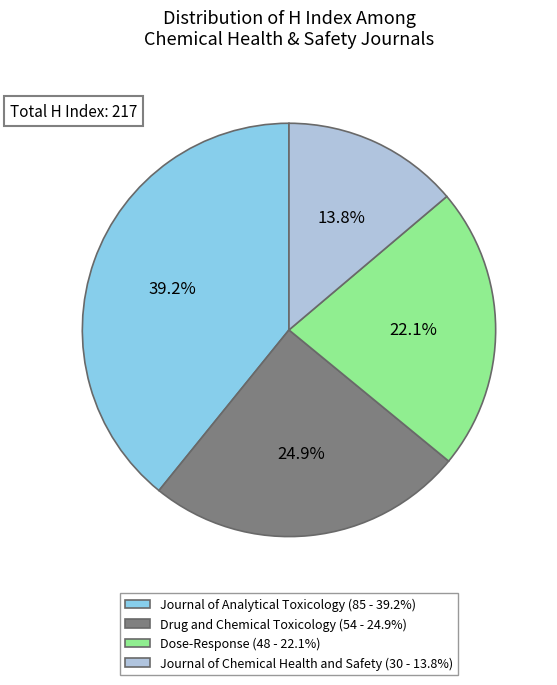

To the nearest percent, what portion does Journal of Analytical Toxicology represent?

39%